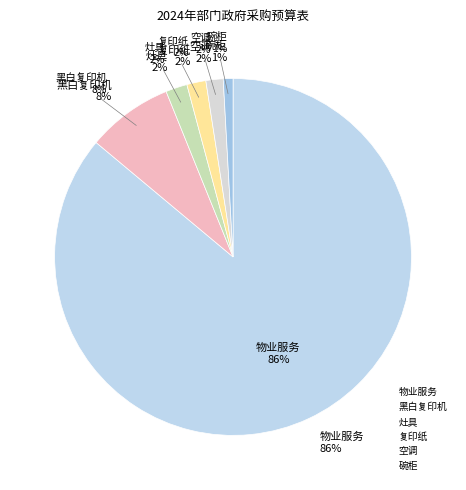

How much of the chart is everything except 黑白复印机?

92.2%